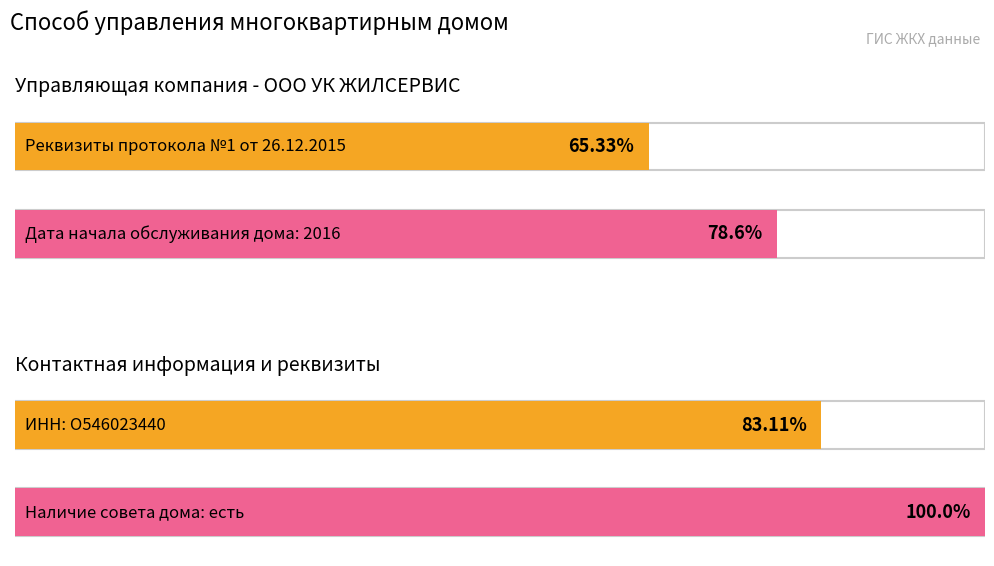

The value at Дата начала обслуживания is 837. True or false?

False